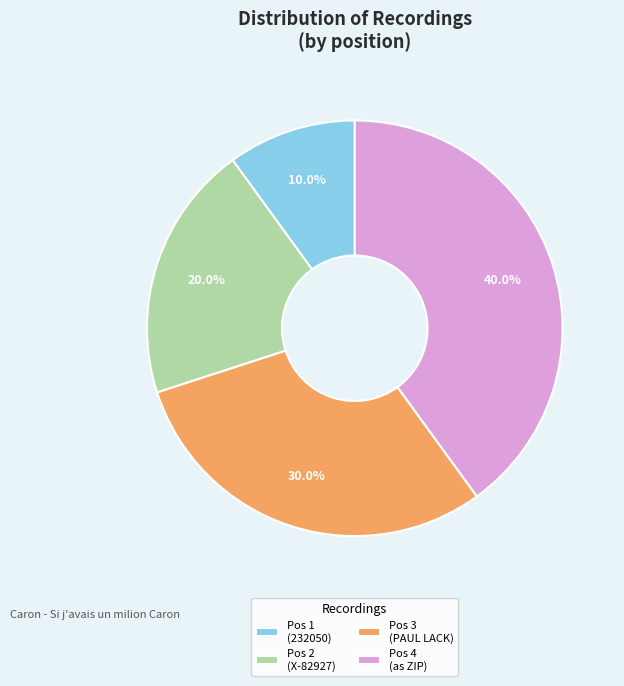

How much of the chart is everything except Pos 2 (X-82927)?

80.0%